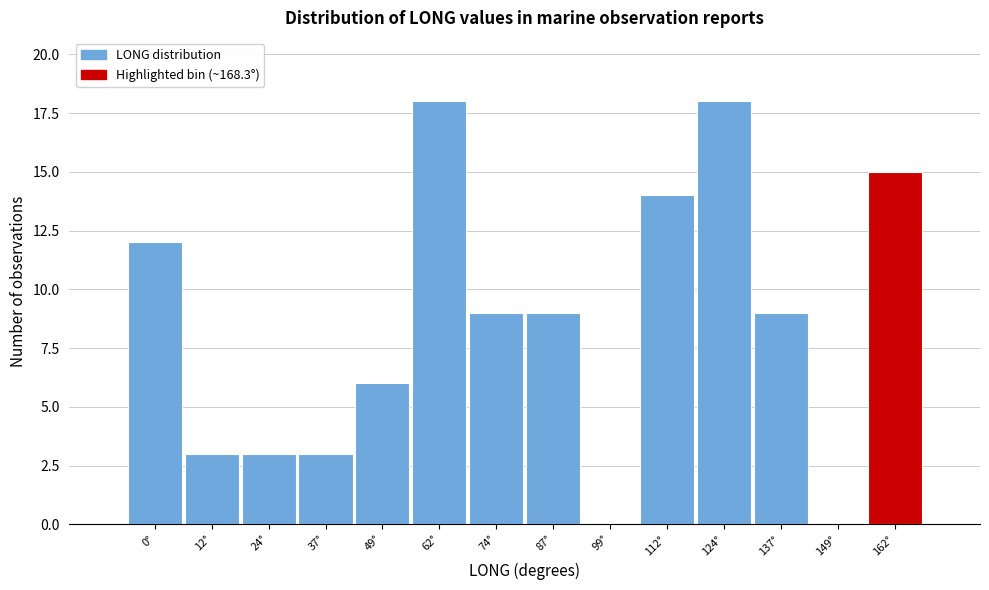

Reading left to right, transcribe all the data shown in this chart.

0°=12	12°=3	24°=3	37°=3	49°=6	62°=18	74°=9	87°=9	99°=0	112°=14	124°=18	137°=9	149°=0	162°=15